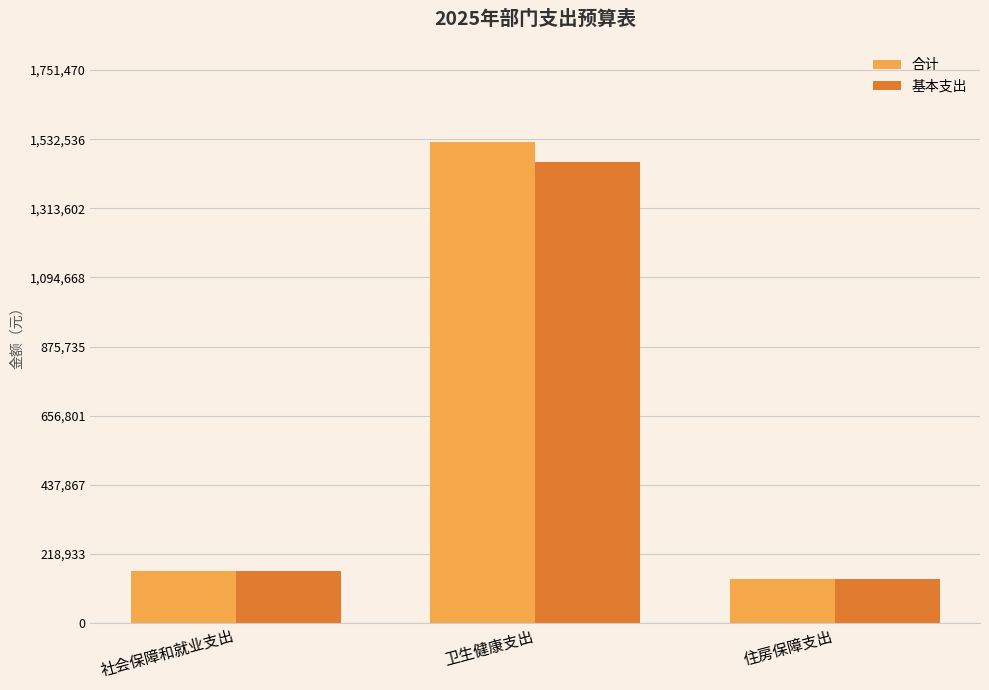

What are all the series names shown in the legend?

合计, 基本支出